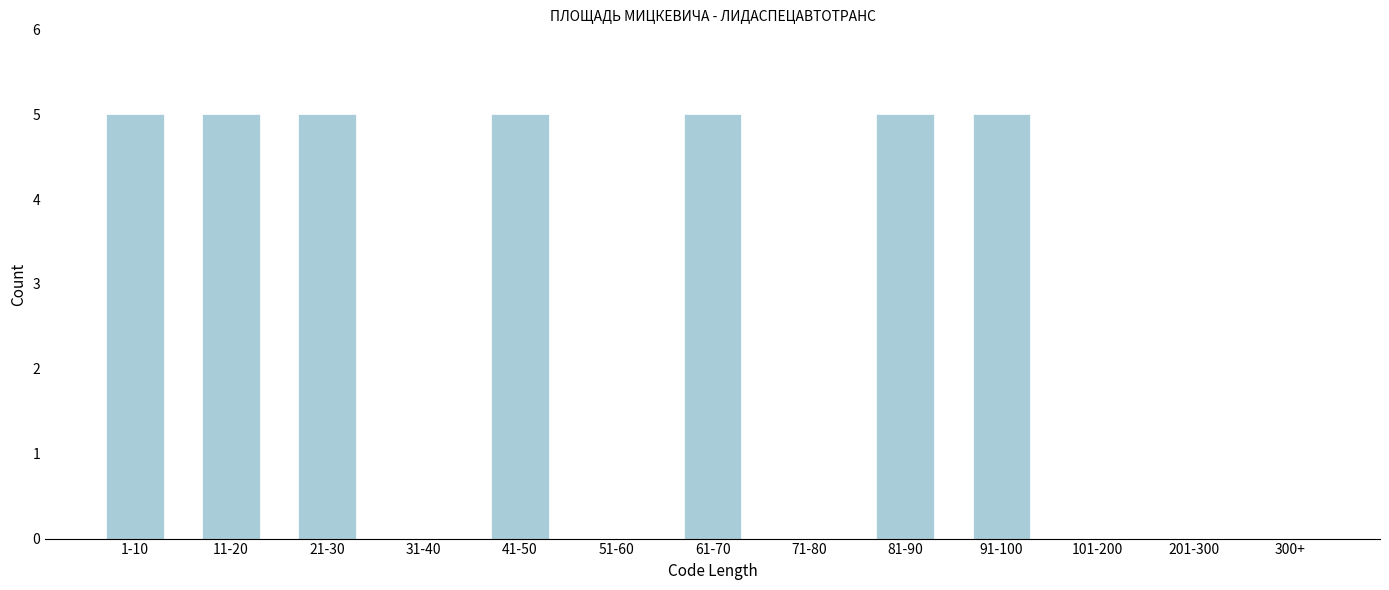

Reading right to left, what are all the values shown in this chart?

300+=0	201-300=0	101-200=0	91-100=5	81-90=5	71-80=0	61-70=5	51-60=0	41-50=5	31-40=0	21-30=5	11-20=5	1-10=5